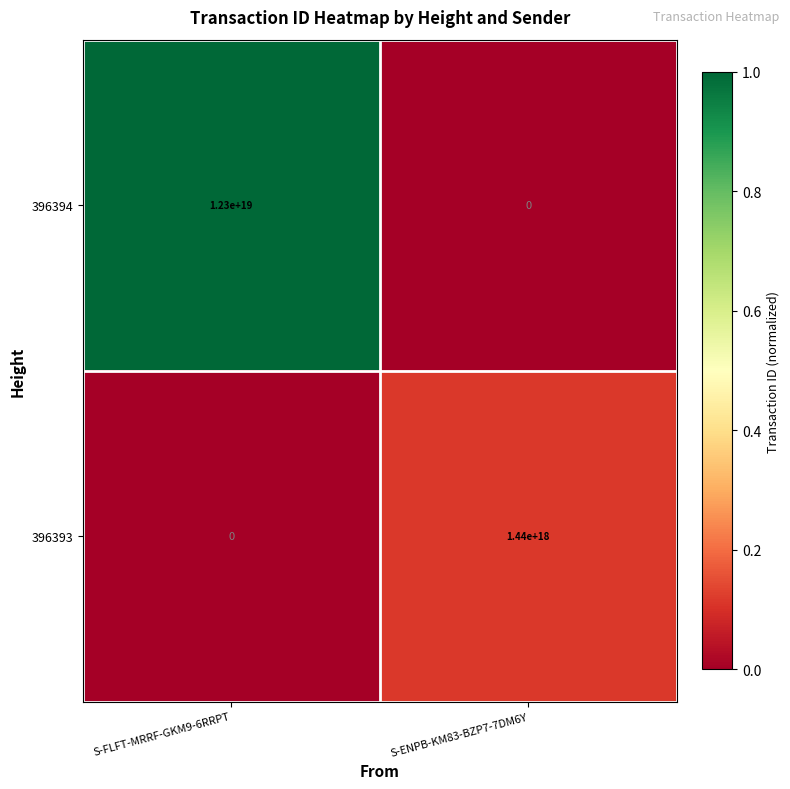

Is the value of 396394 at S-ENPB-KM83-BZP7-7DM6Y greater than the value of 396393 at S-ENPB-KM83-BZP7-7DM6Y?

No